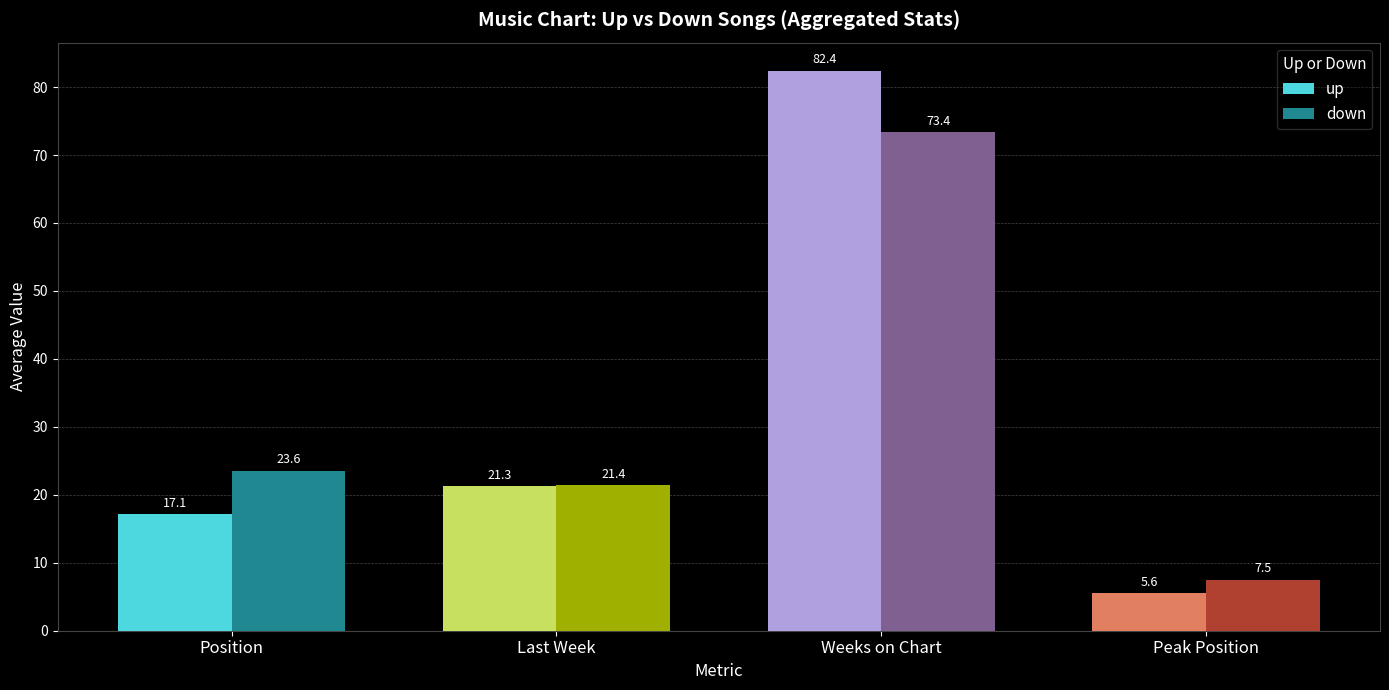

Which series has the largest total across all categories?

up